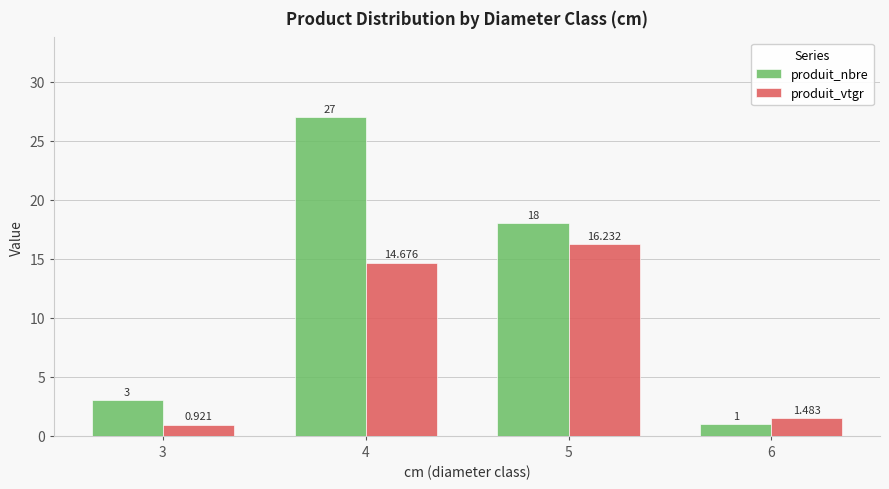

Is it true that produit_nbre equals 4.7 at 3?

False